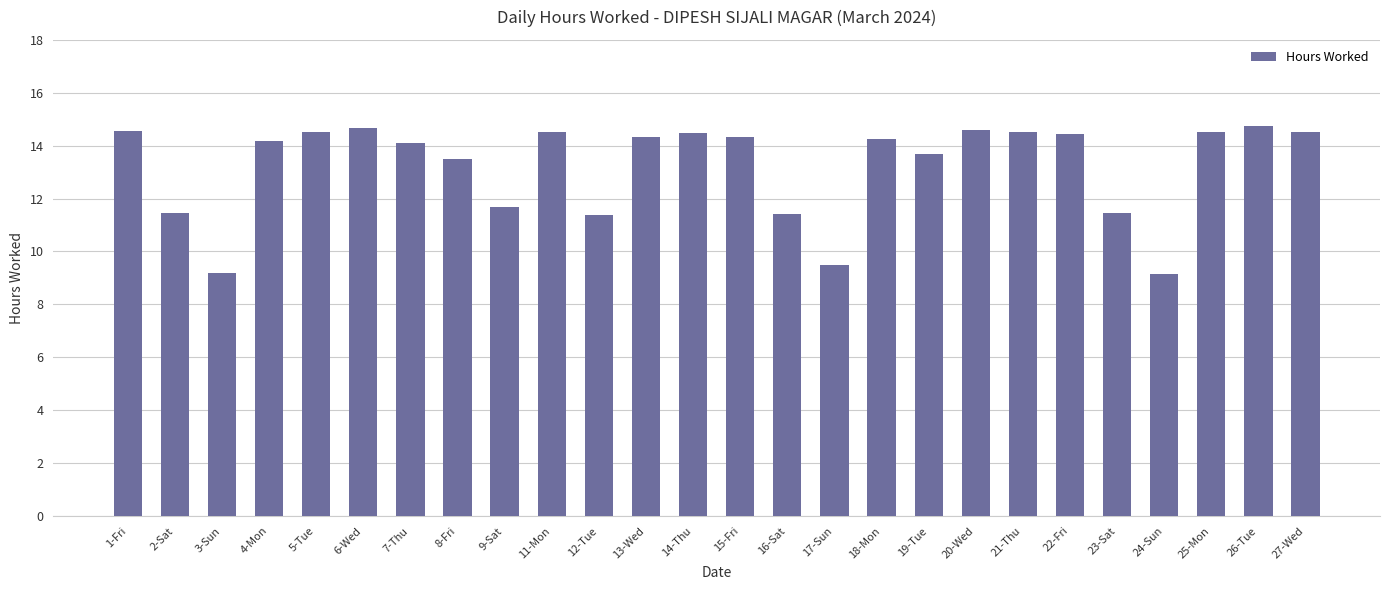

Are the bars horizontal?

No